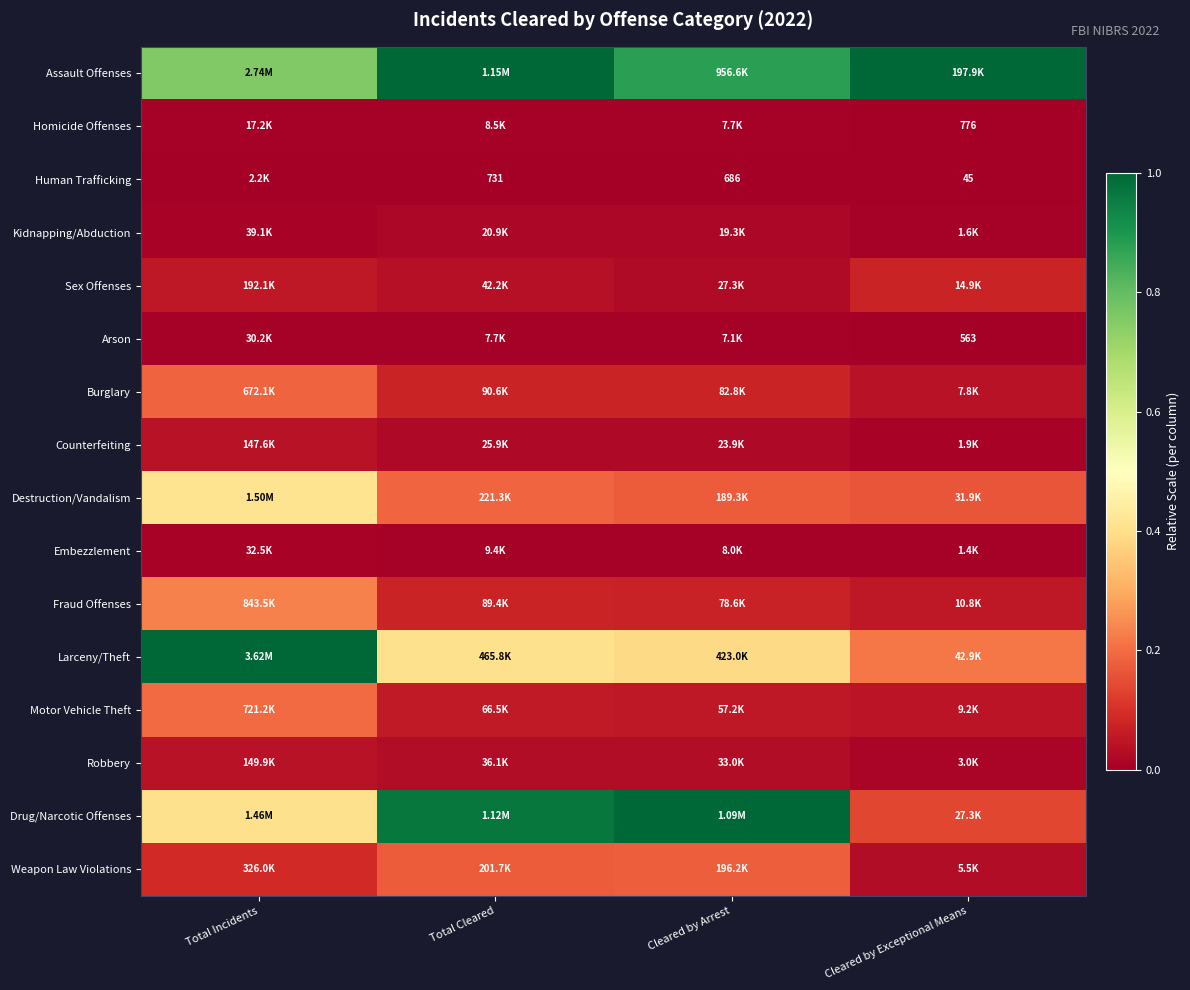

Is it true that Arson equals 0.0 at Cleared by Arrest?

True